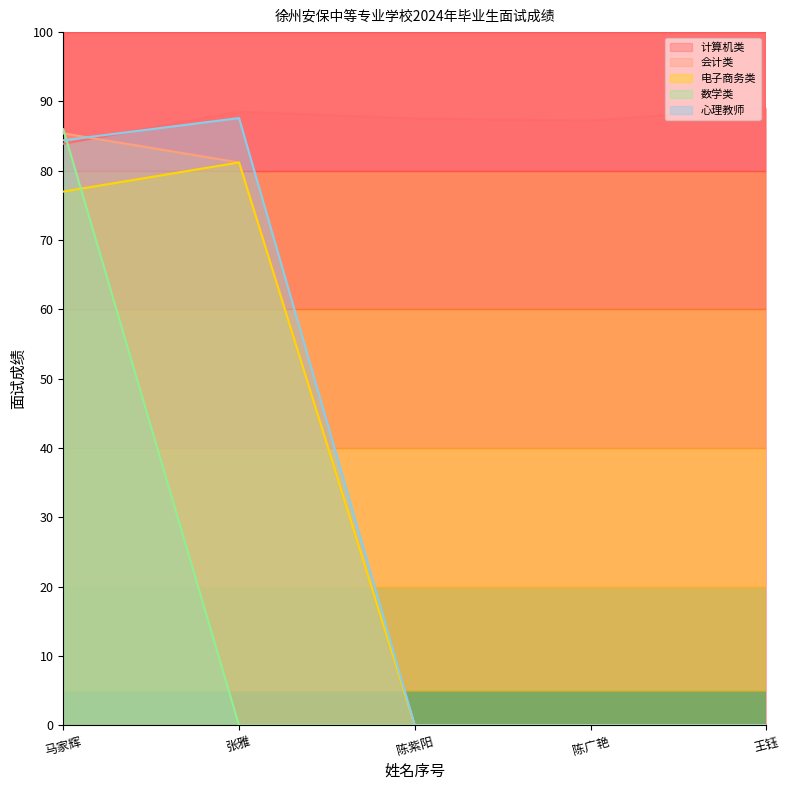

At which label is 电子商务类 closest to 40?

马家辉